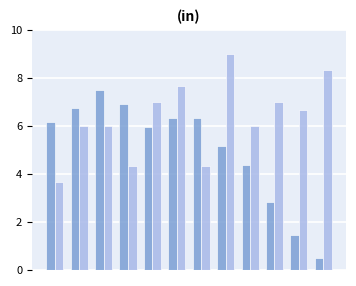

What is the minimum value shown in the chart?

0.5